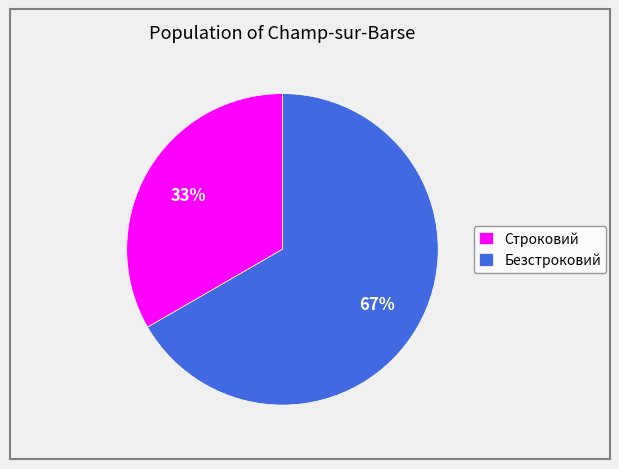

Approximately how many times larger is the value at Строковий compared to Безстроковий?

0.5